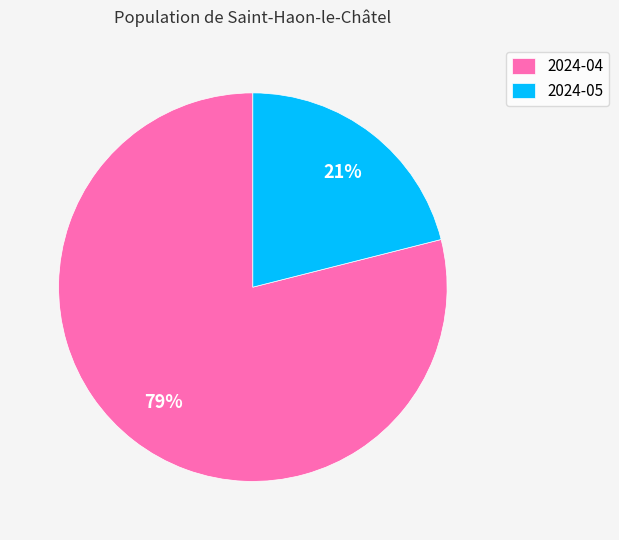

The 2024-05 slice represents 36% of the pie. True or false?

False